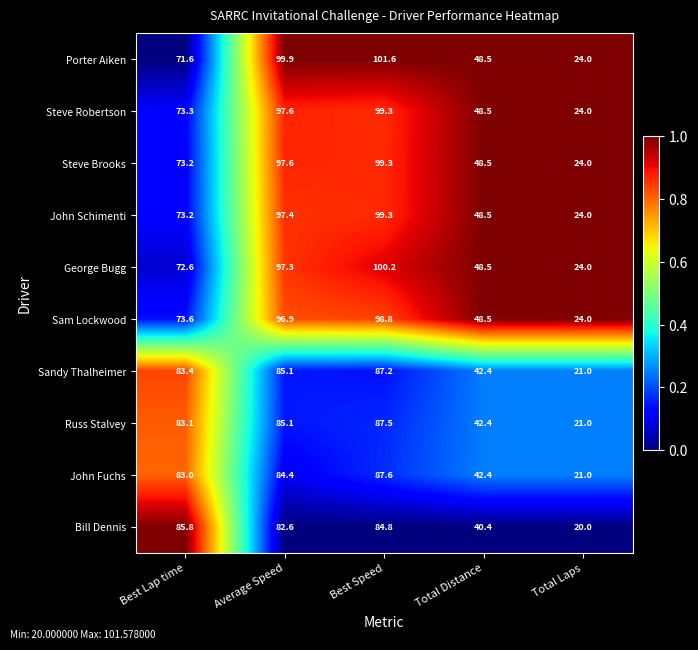

At how many categories does at least one series exceed 63?

3